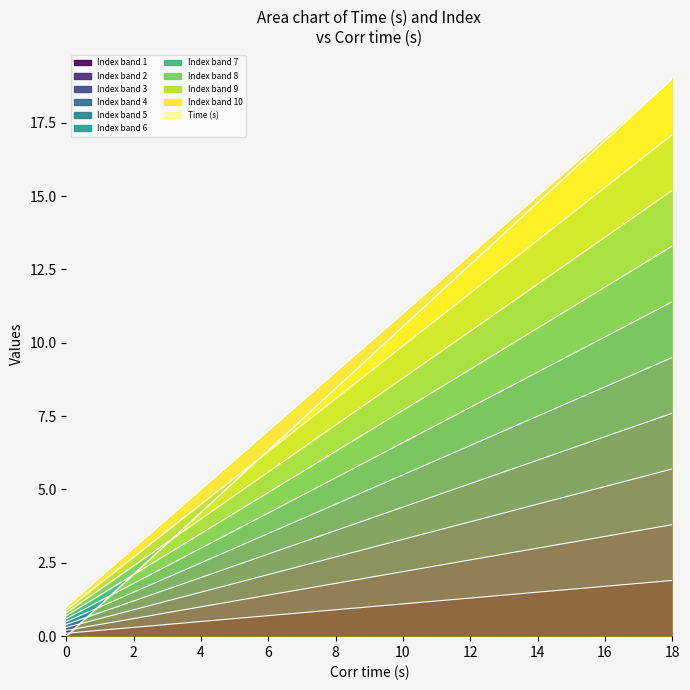

True or false: Index has a value of 0.1 at 0.

True